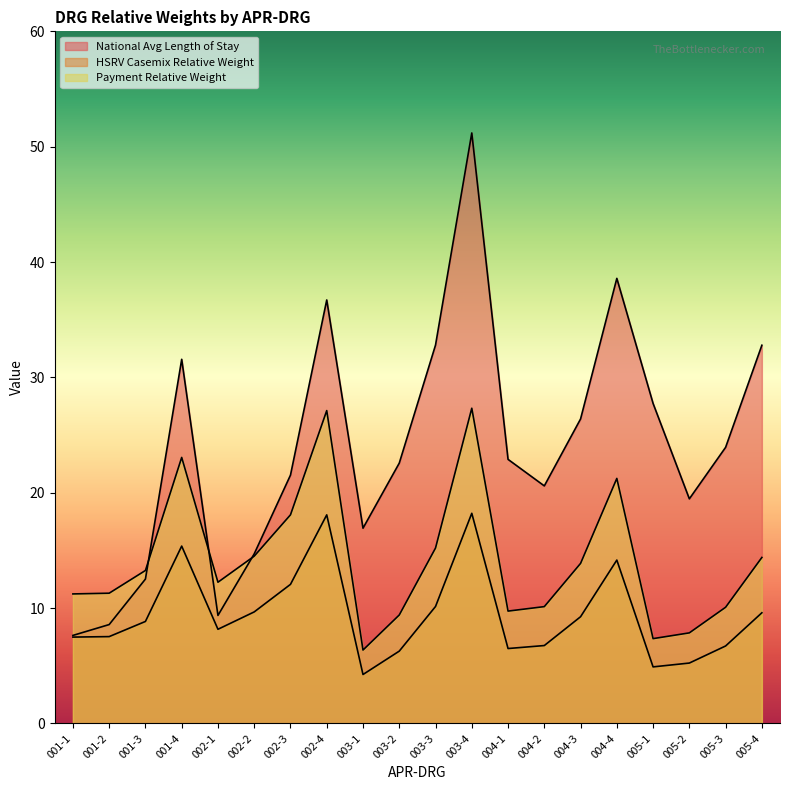

How many categories are shown in the chart?

20